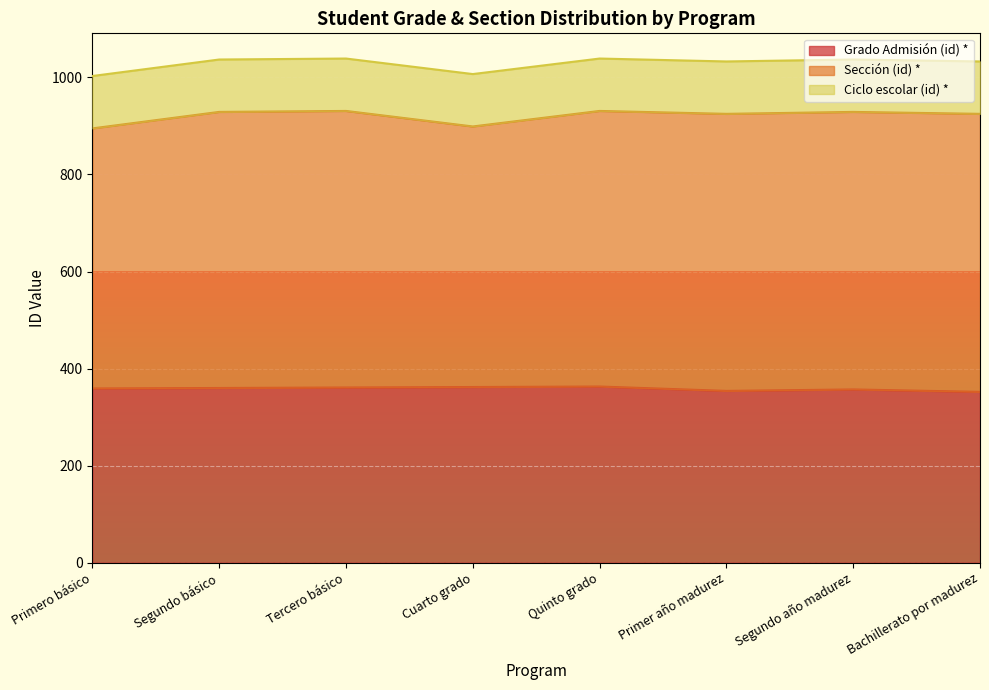

List the series in order of their overall mean, lowest first.

Ciclo escolar (id) *, Grado Admisión (id) *, Sección (id) *